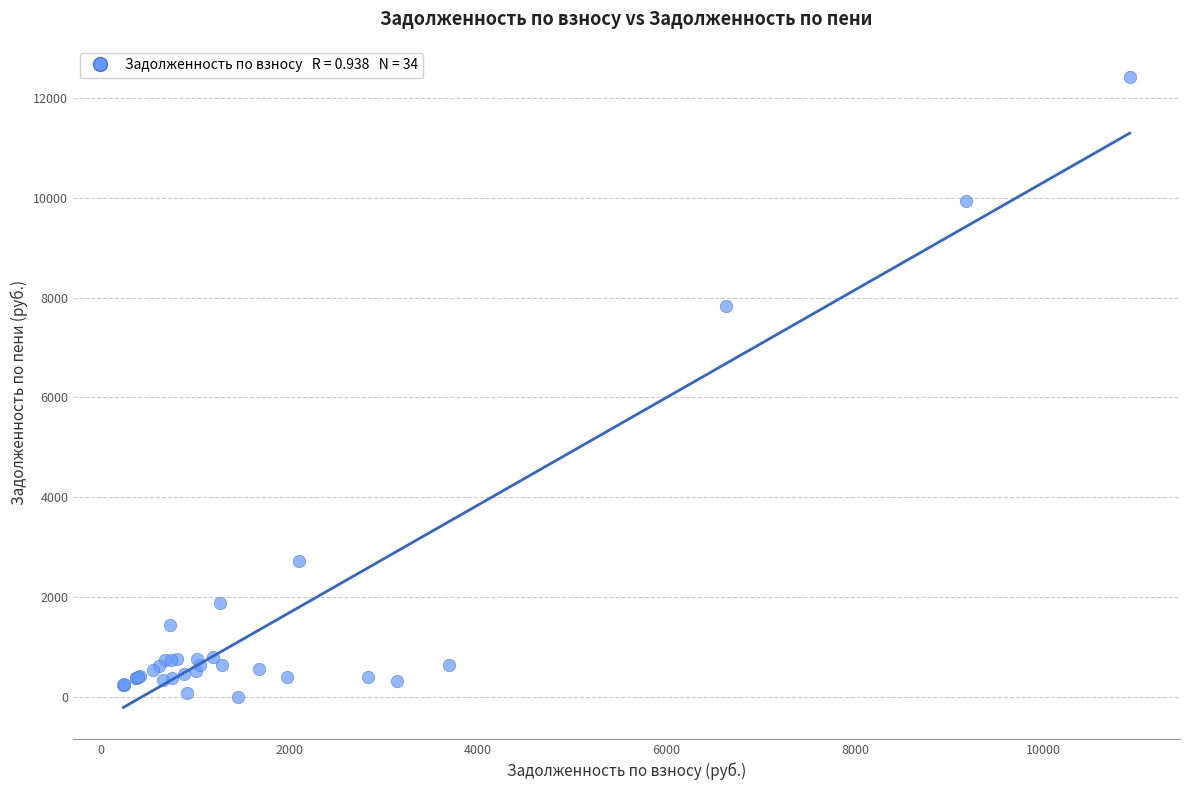

What Y value in the scatter plot is closest to 6208?

7833.7